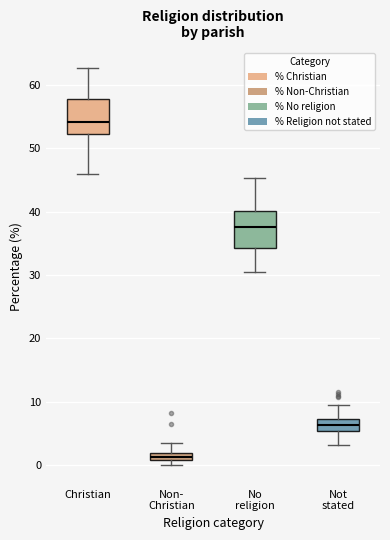

Which box's median line is the lowest?

Non- Christian